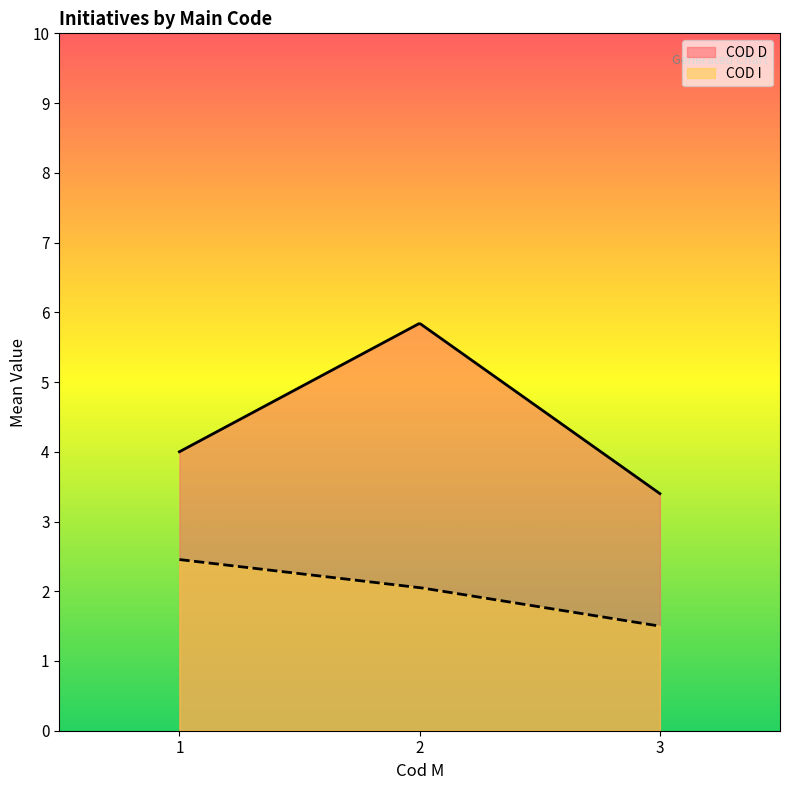

What is the minimum value shown in the chart?

1.5